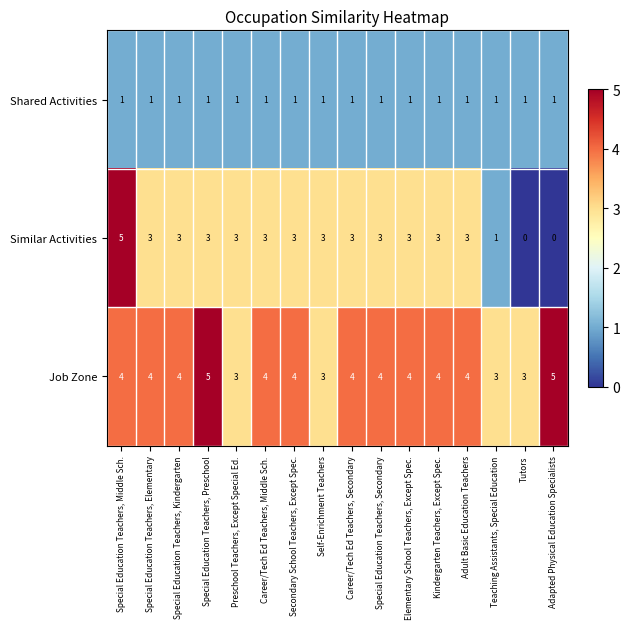

What is the difference between the maximum and minimum values in the Similar Activities series?

5